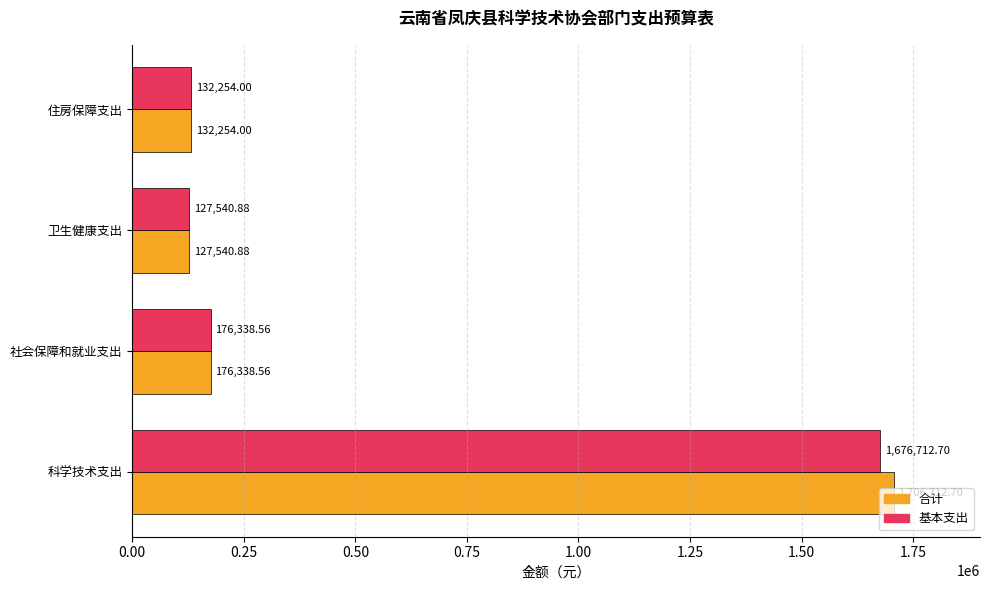

What is the smallest value displayed?

127540.9